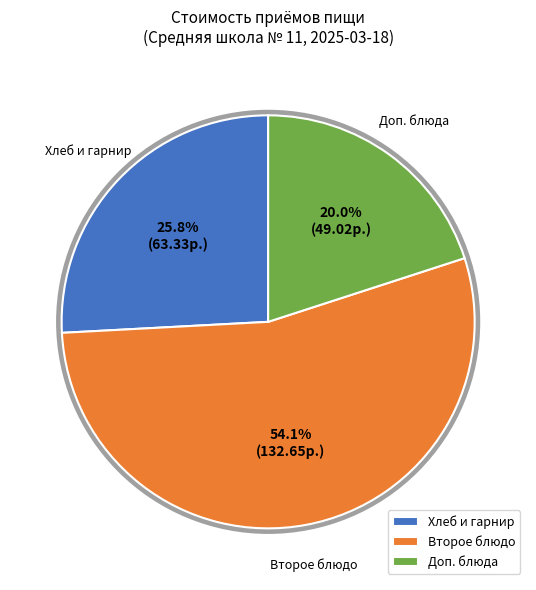

Approximately how many times larger is the value at Хлеб и гарнир compared to Второе блюдо?

0.5